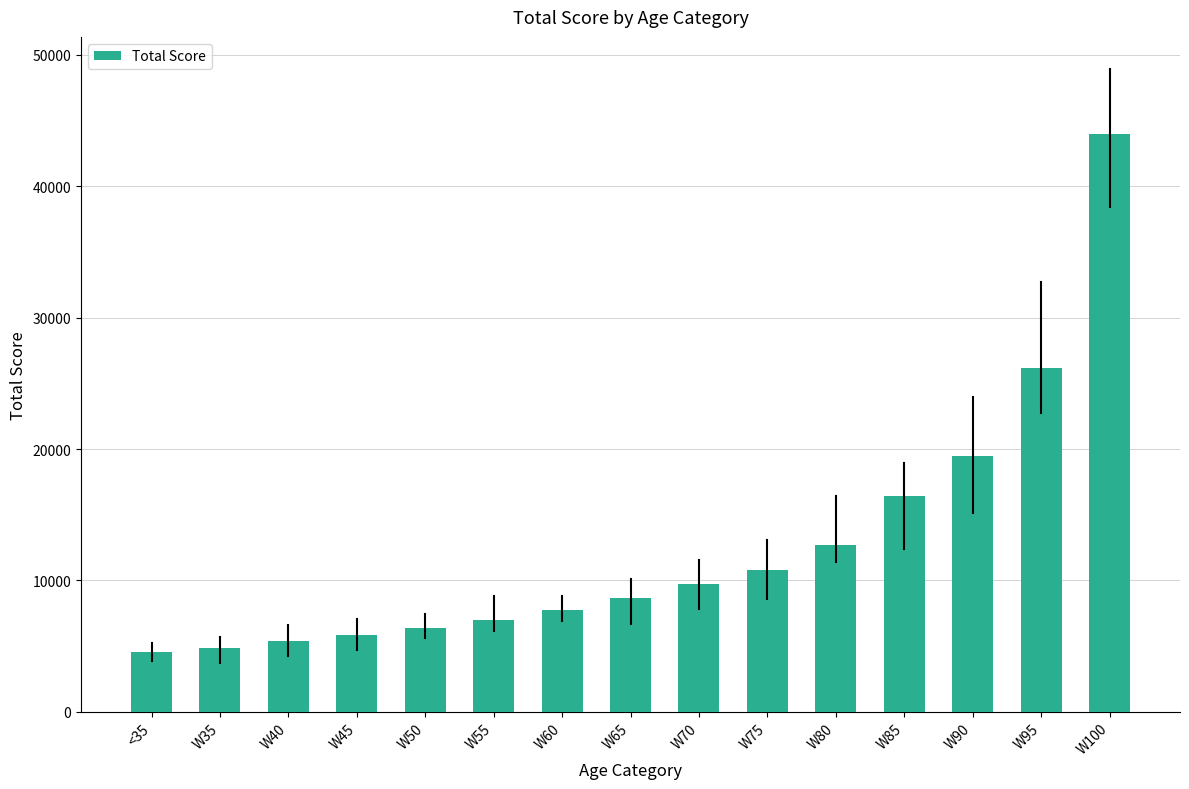

Reading left to right, extract all data points from this chart.

4551	4869	5367	5831	6376	7014	7752	8628	9690	10800	12685	16442	19499	26197	44018